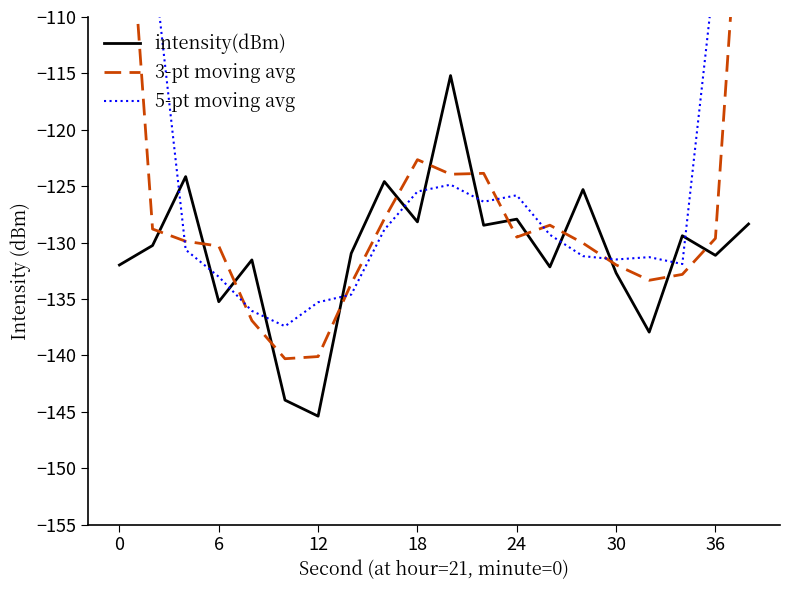

What is the average value of the 3-pt moving avg series?

-126.4